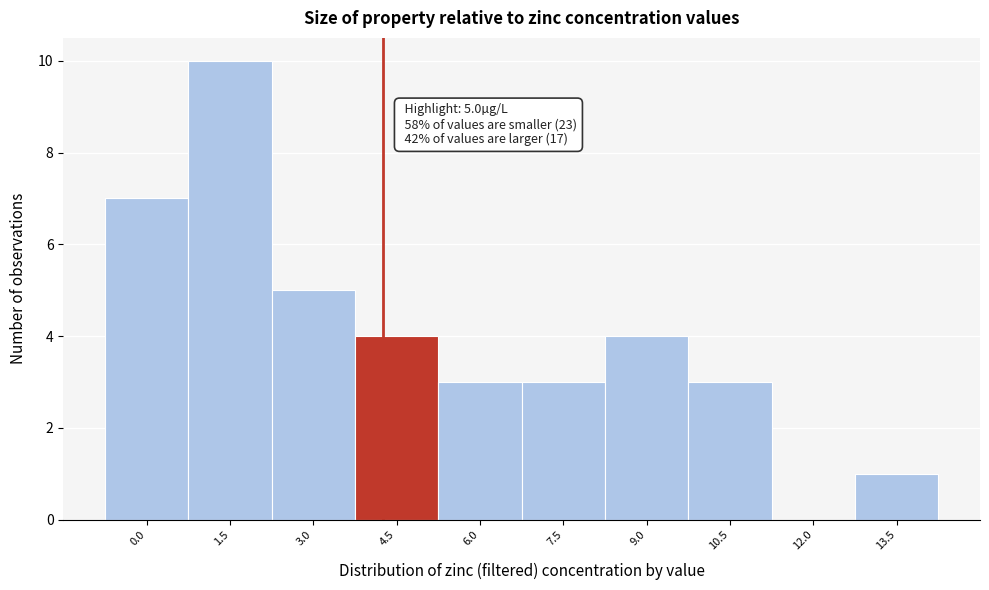

Reading left to right, what are all the values shown in this chart?

0.0=7	1.5=10	3.0=5	4.5=4	6.0=3	7.5=3	9.0=4	10.5=3	12.0=0	13.5=1